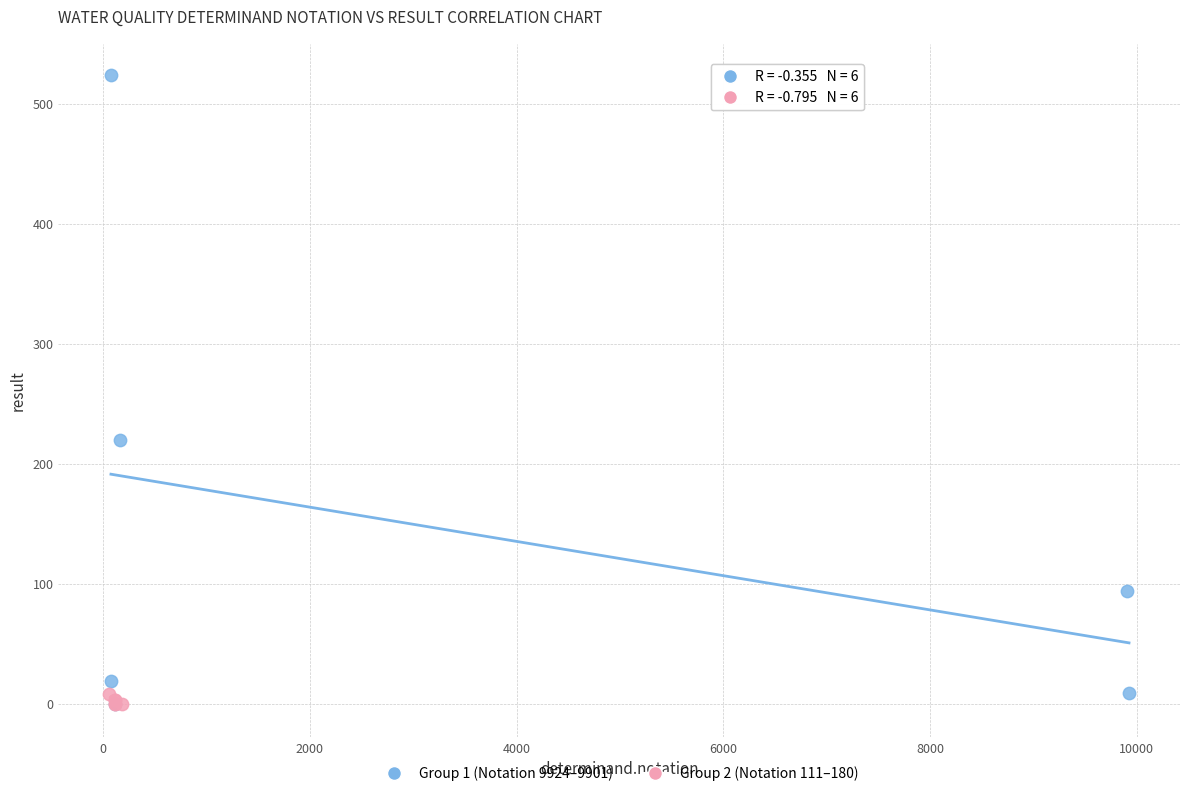

Which series has the largest Y range (max minus min)?

Group 1 (Notation 9924–9901)